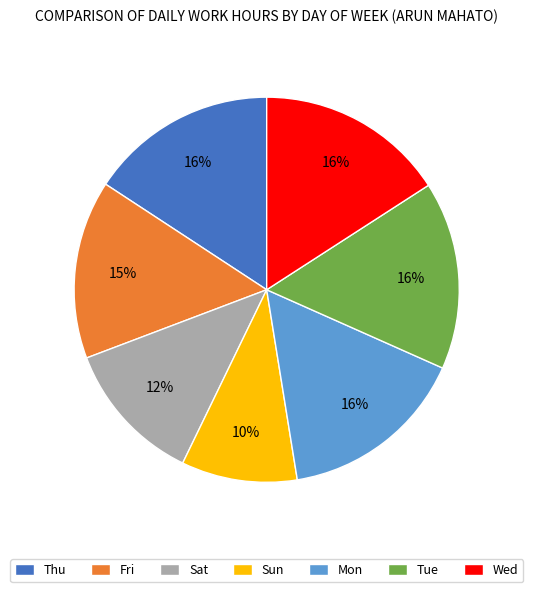

Which category has the smallest portion of the pie?

Sun